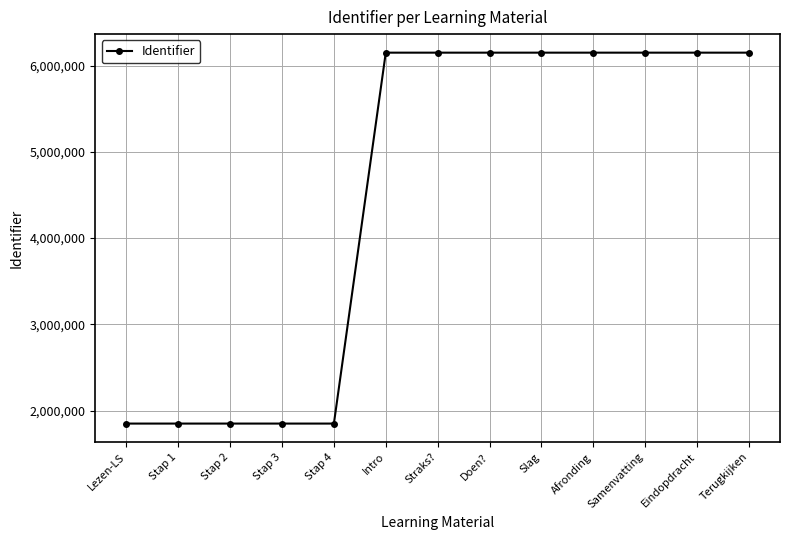

What is the value of the 13th point from the left?

6149575